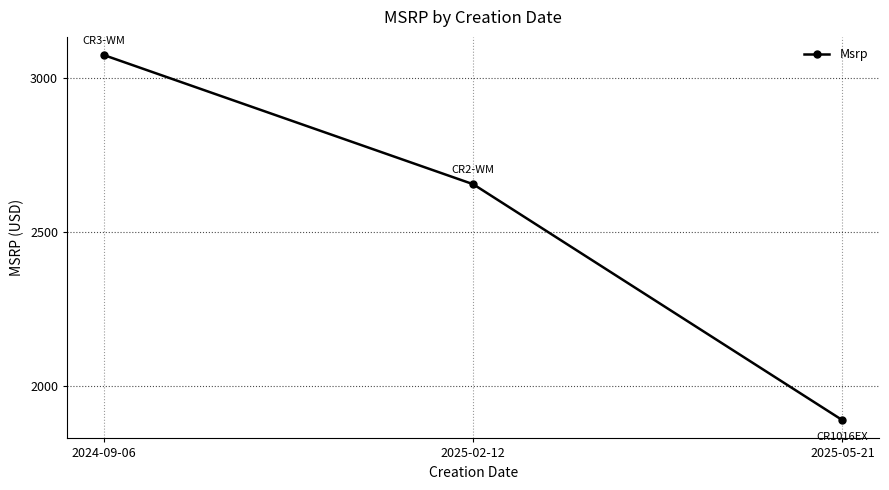

Which category has the lowest value across all series?

2025-05-21